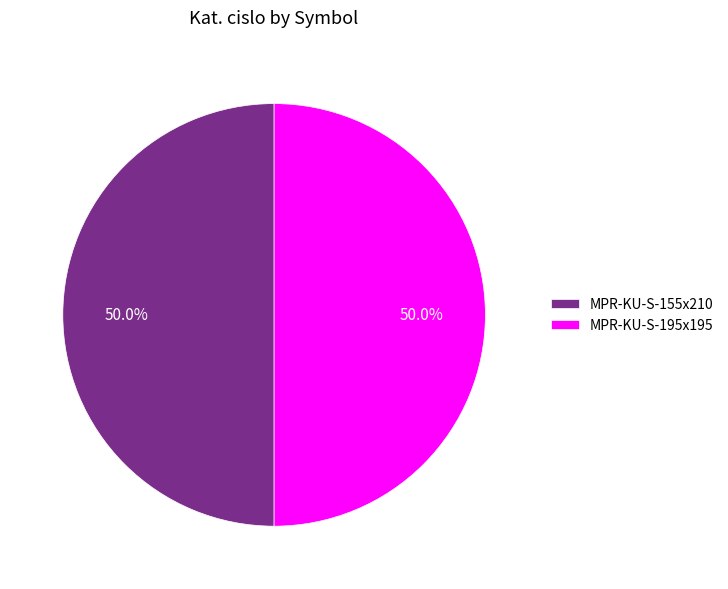

Approximately how many times larger is the value at MPR-KU-S-195x195 compared to MPR-KU-S-155x210?

1.0